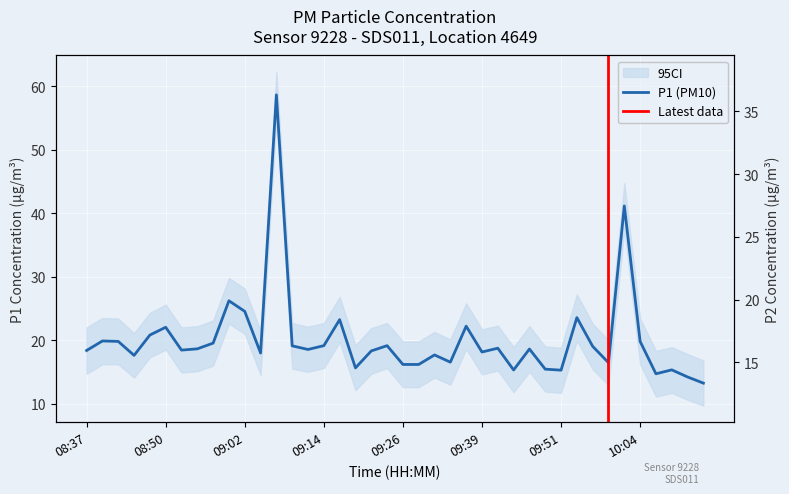

At which category does P1 reach its first local valley?

08:45